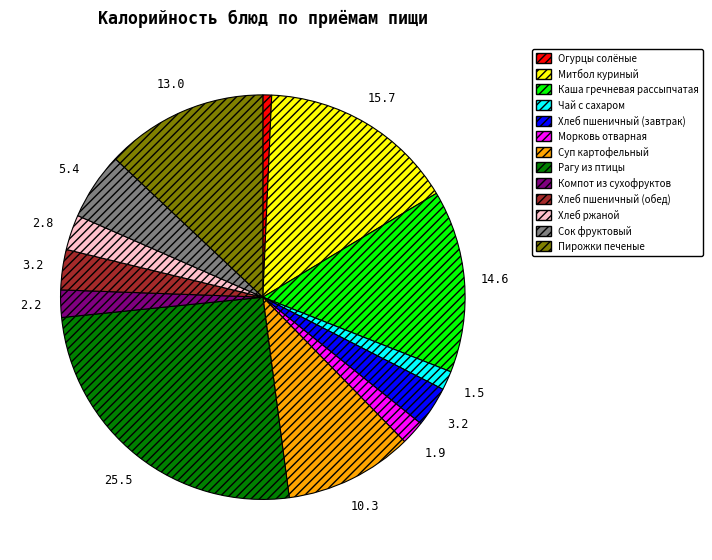

Does any single category account for the majority?

No